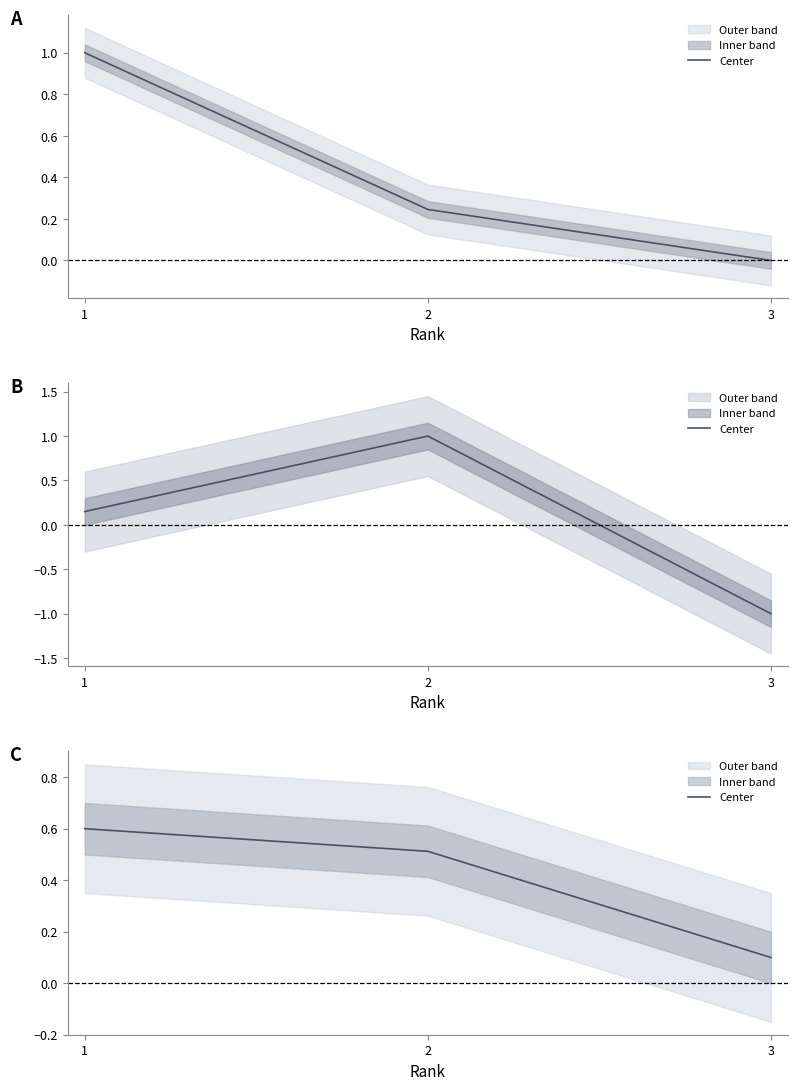

What is the change in value from 1 to 2?

-0.1